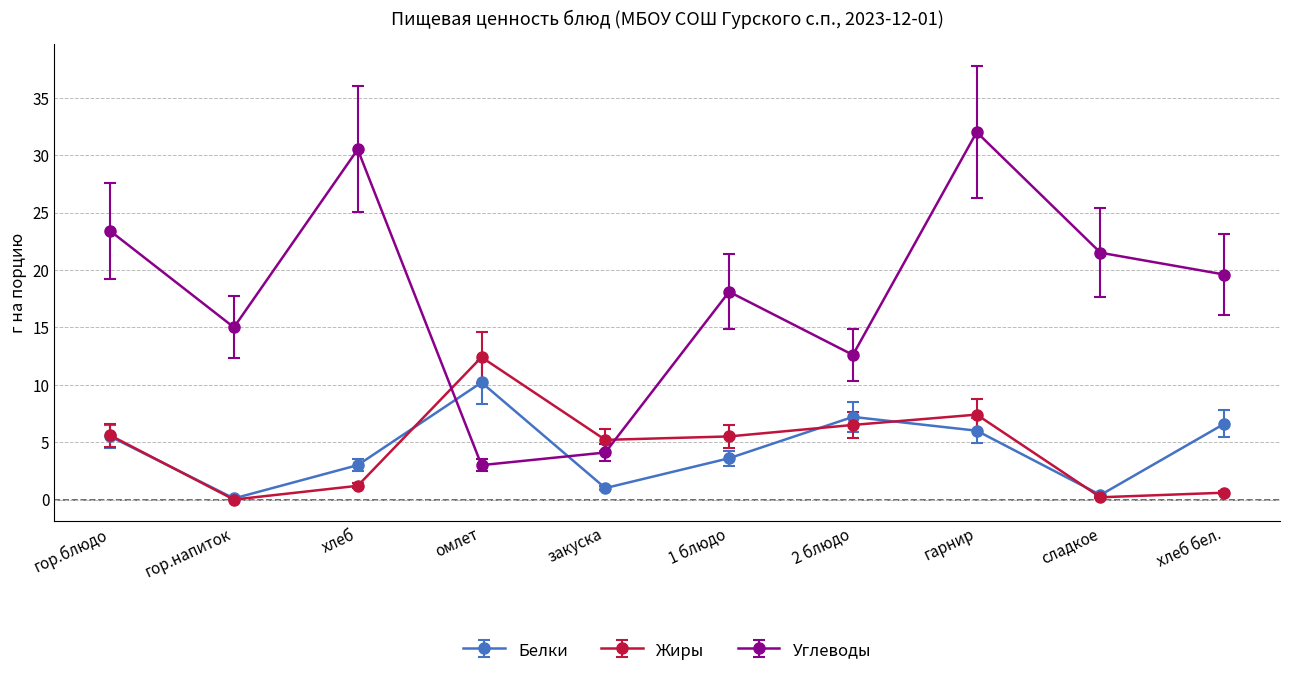

In Жиры, how many points are higher than both neighbors (excluding endpoints)?

2